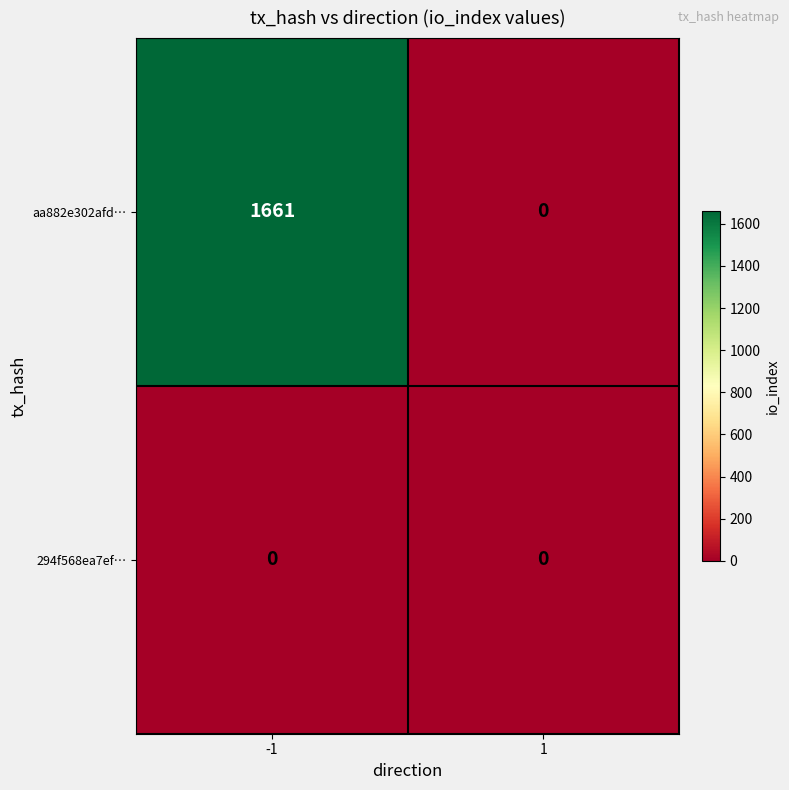

What is the difference between the maximum and minimum values in the aa882e302afd… series?

1661